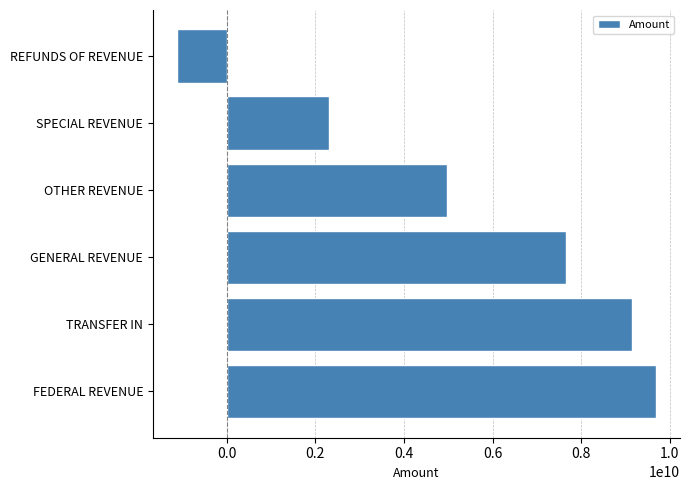

List the labels in order of value, largest first.

FEDERAL REVENUE, TRANSFER IN, GENERAL REVENUE, OTHER REVENUE, SPECIAL REVENUE, REFUNDS OF REVENUE